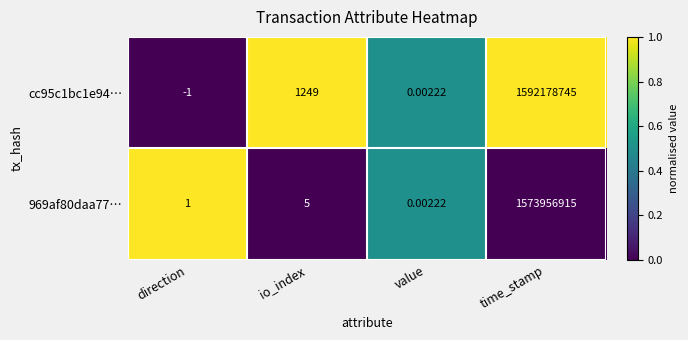

List the labels in order of 969af80daa77… value, largest first.

time_stamp, io_index, direction, value